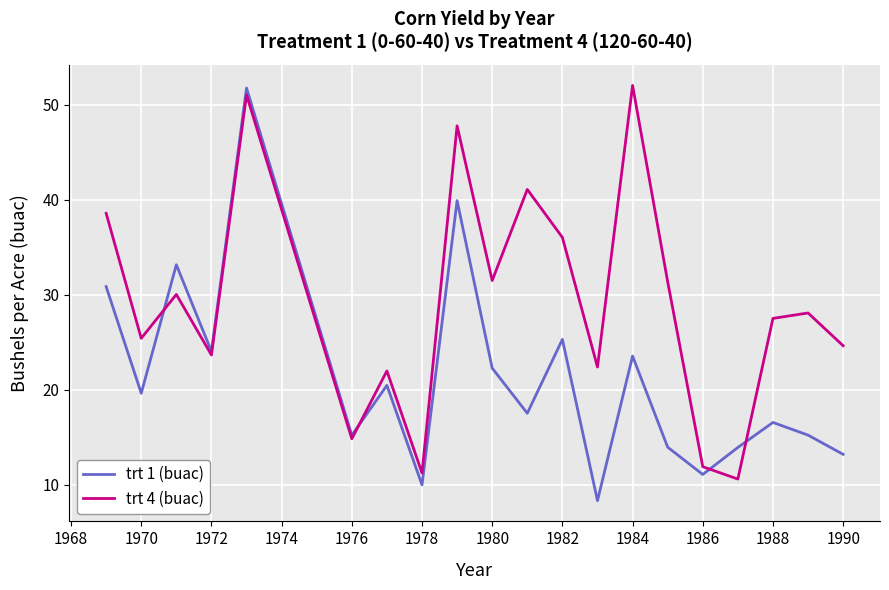

In trt 4 (buac), how many points are higher than both neighbors (excluding endpoints)?

7